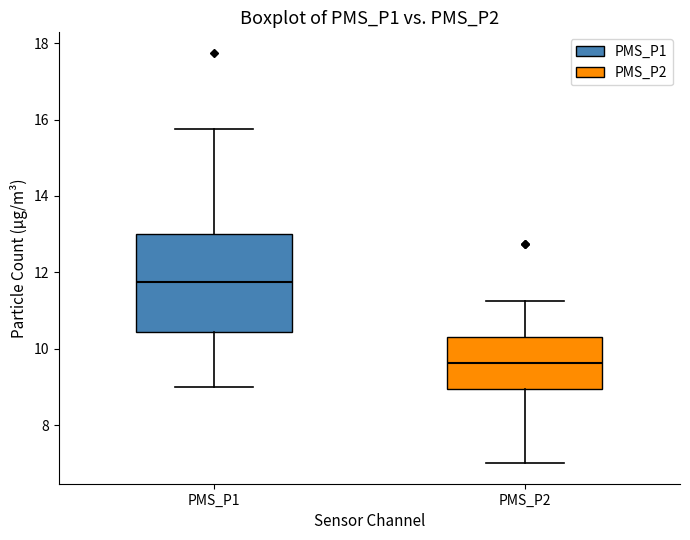

Reading left to right, read every box against the y-axis: the position of its median line, the range the box covers, and the ends of its whiskers. The values are not printed on the chart, so give them approximately, as read against the axis.

PMS_P1: median 11.8, box 10.4 to 13.0, whiskers 9.0 to 15.8
PMS_P2: median 9.6, box 9.0 to 10.4, whiskers 7.0 to 11.2